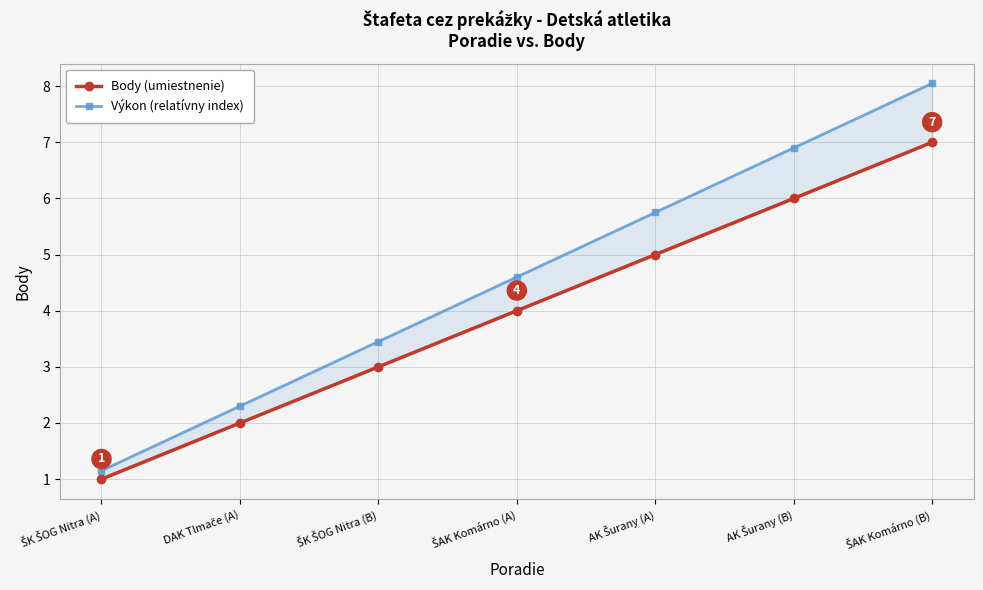

Which series has the largest total across all categories?

Výkon (relatívny index)